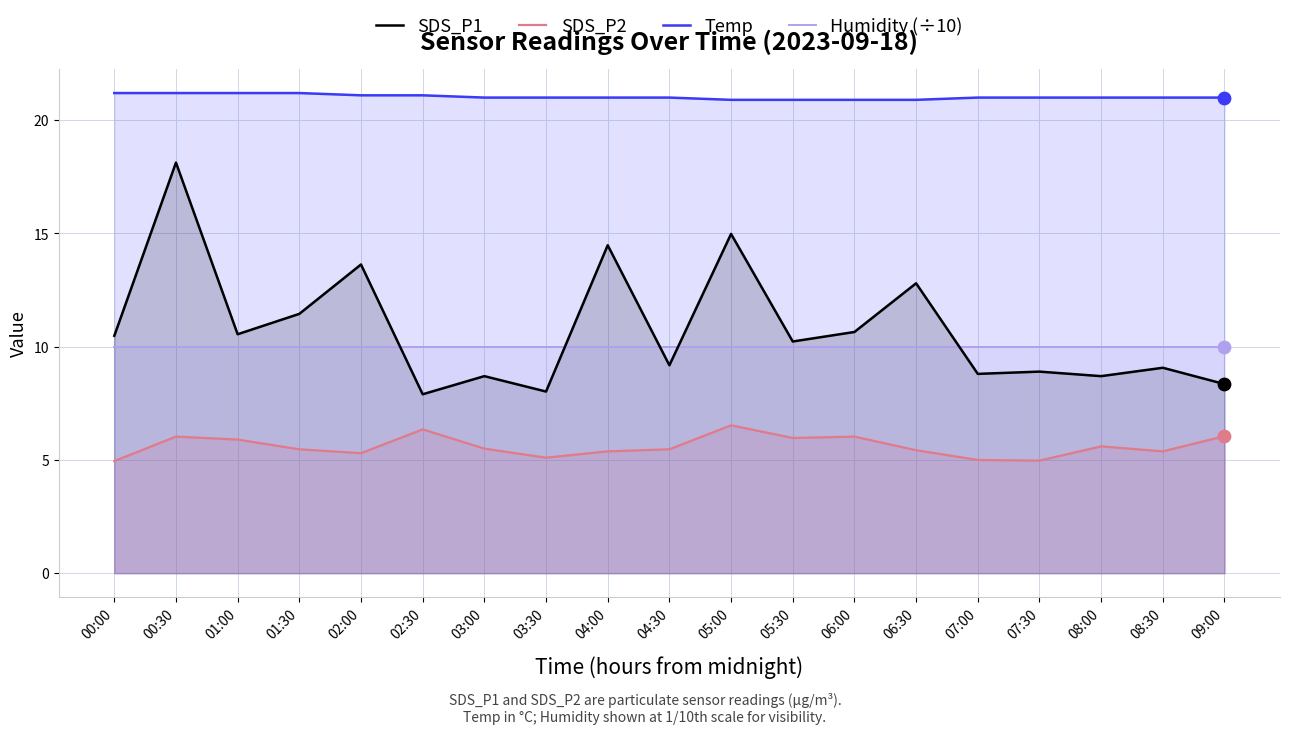

At how many categories does at least one series exceed 8?

19